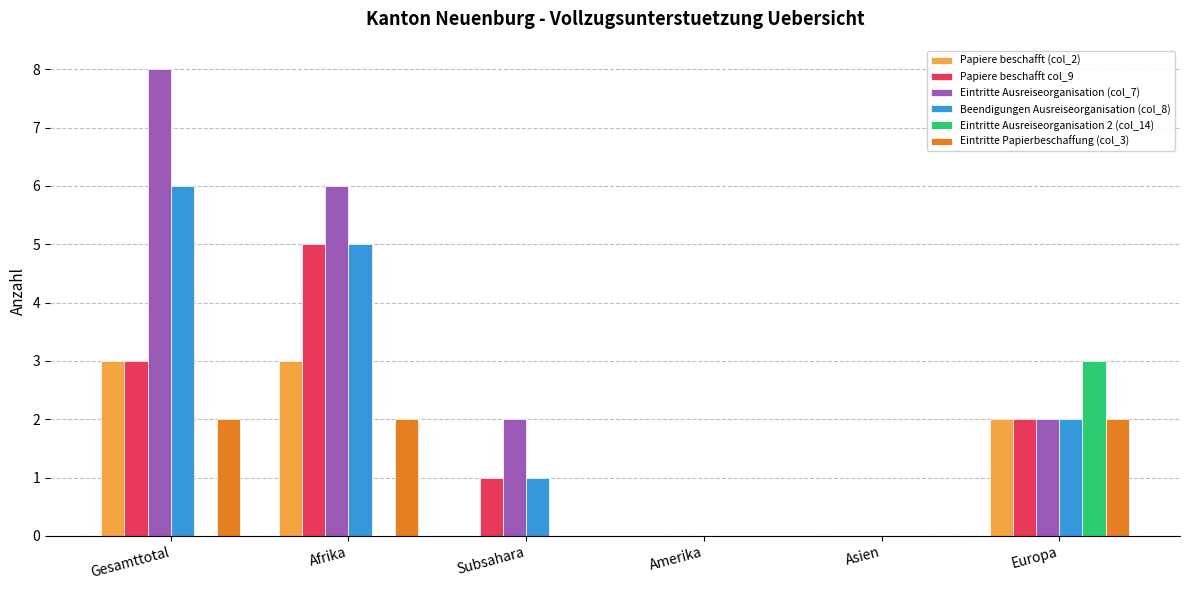

What is the maximum value shown in the chart?

8